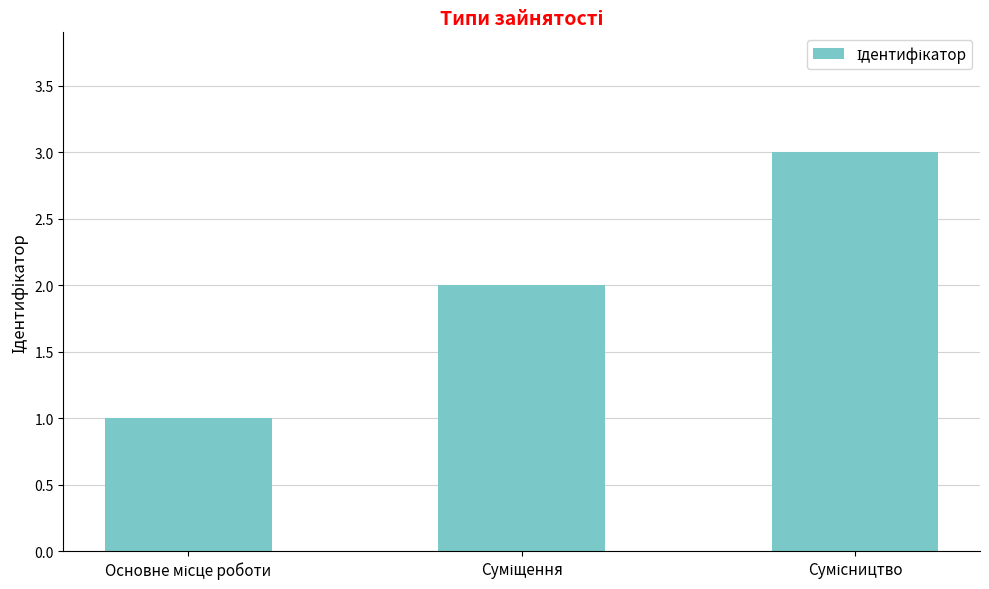

What is the maximum value shown in the chart?

3